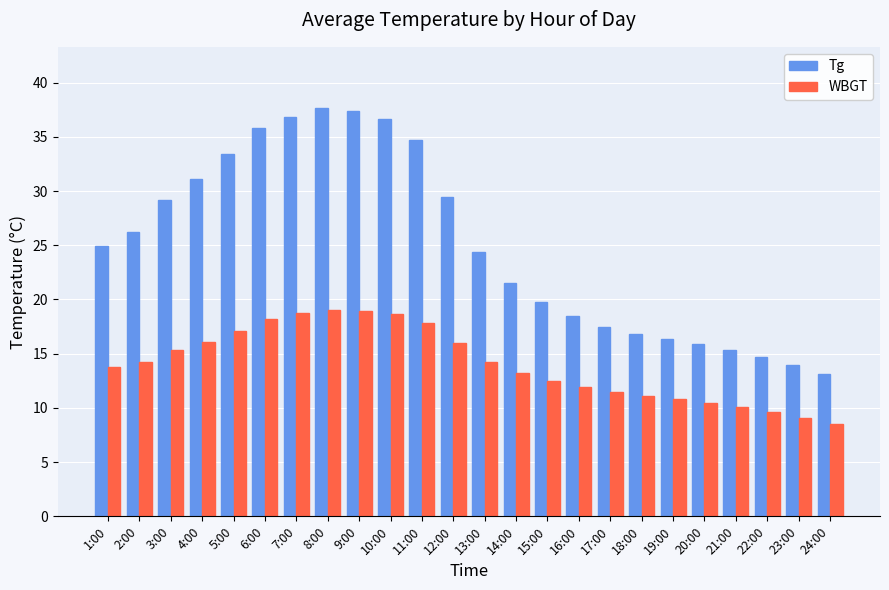

Which series has the largest total across all categories?

Tg